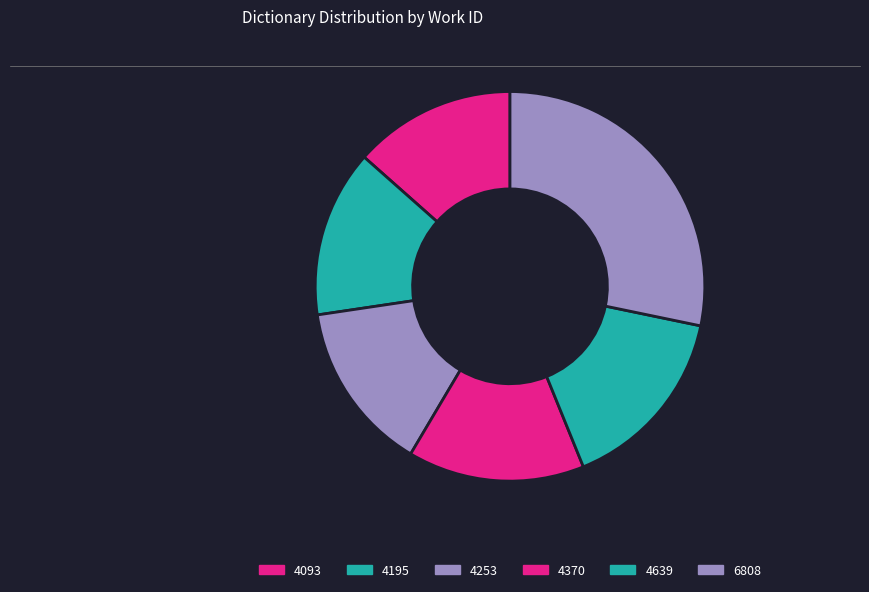

Count the number of slices in the pie.

6